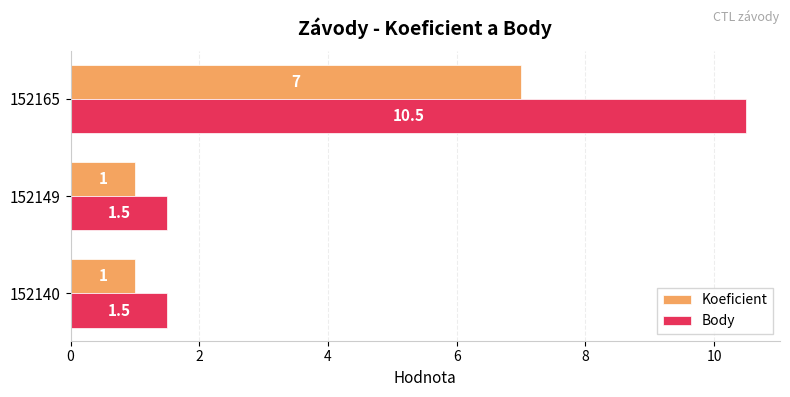

Which series has the largest total across all categories?

Body